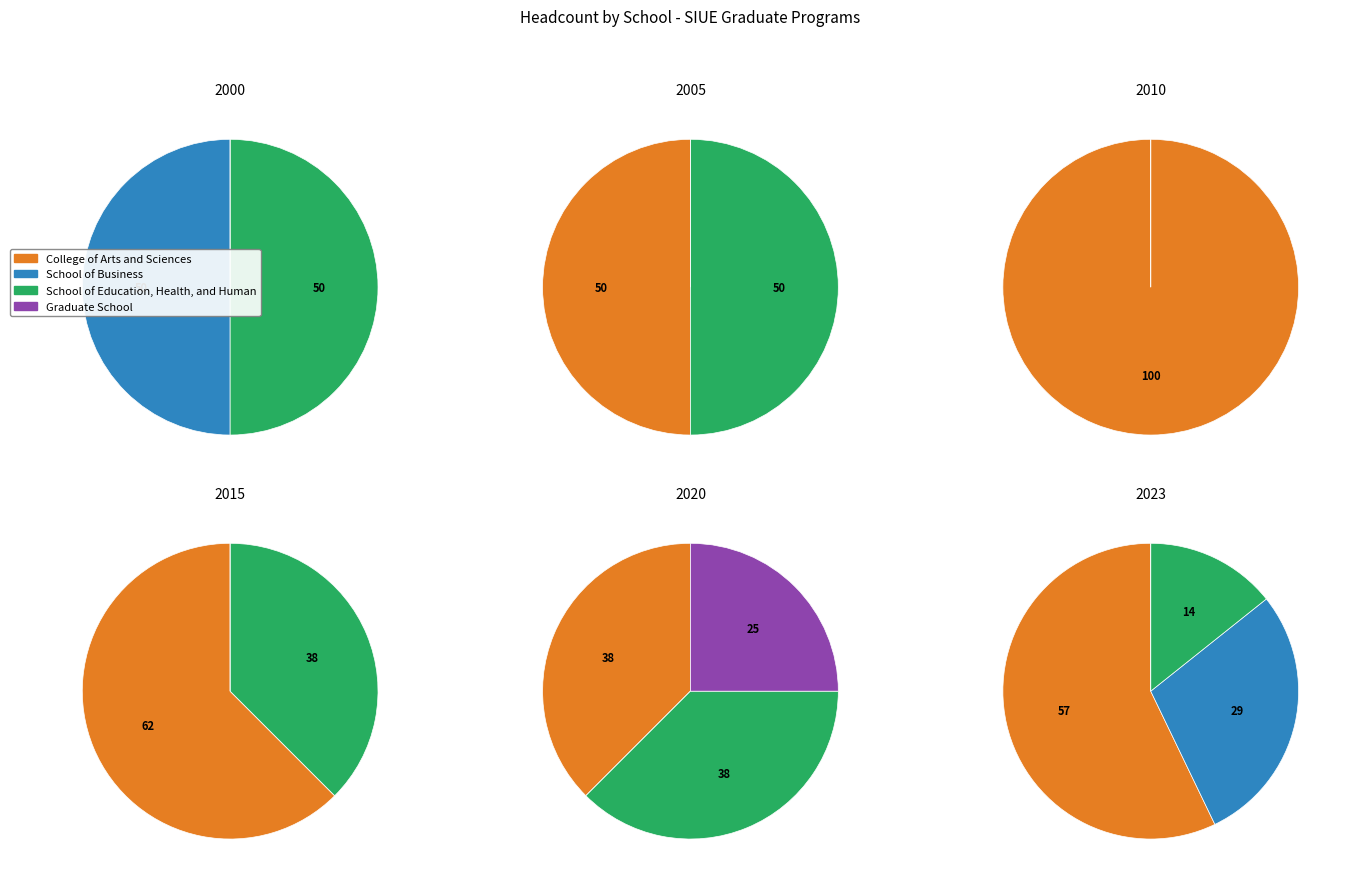

To the nearest percent, what portion does College of Arts and Sciences represent?

57%